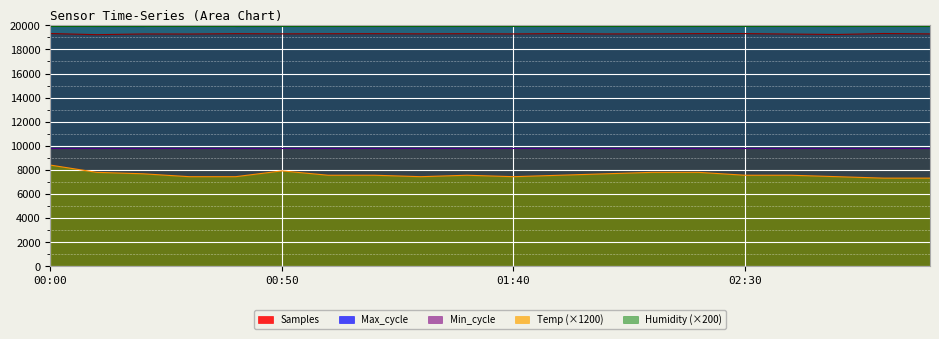

In Temp, how many points are higher than both neighbors (excluding endpoints)?

2